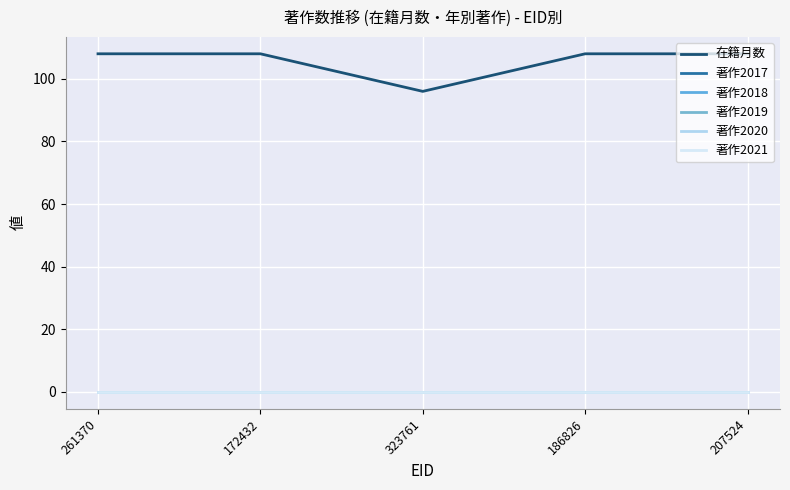

True or false: 著作2021 and 著作2019 intersect in this chart.

False